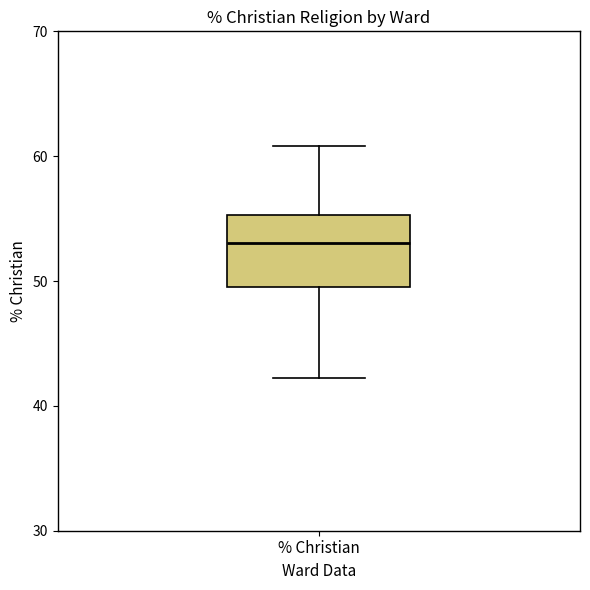

Transcribe this box plot: give where the median line is, the range the box spans, and where the two whiskers end, as read against the y-axis. The values are not printed on the chart, so give them approximately, as read against the axis.

median 53, box 49 to 55, whiskers 42 to 61